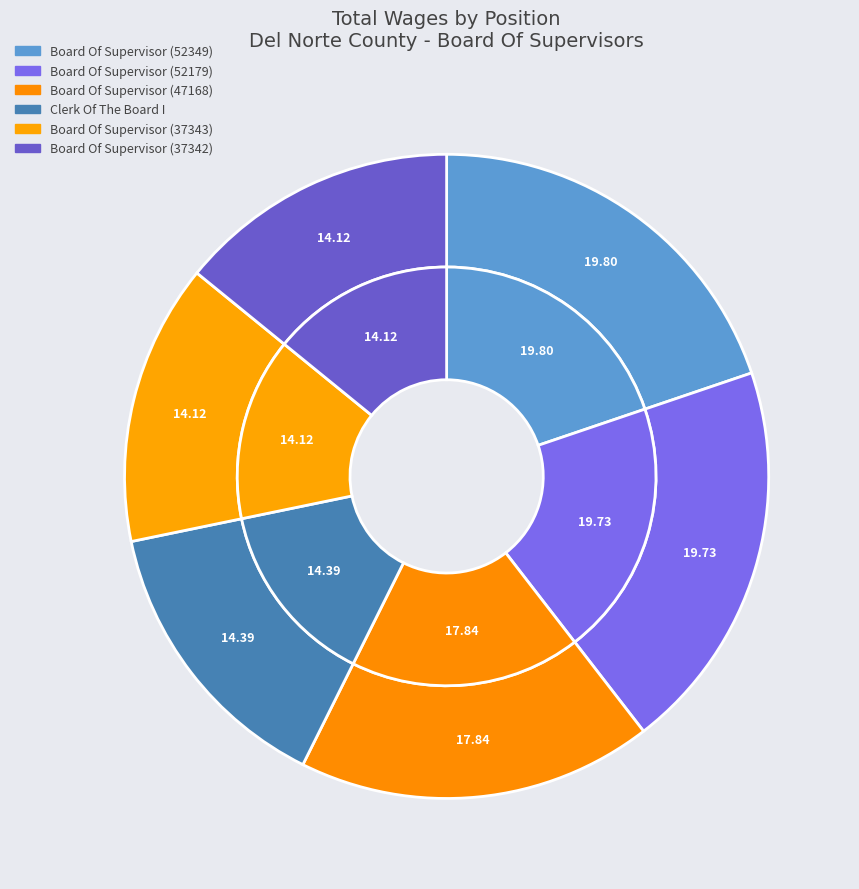

What portion of the pie excludes Clerk Of The Board I?

85.6%